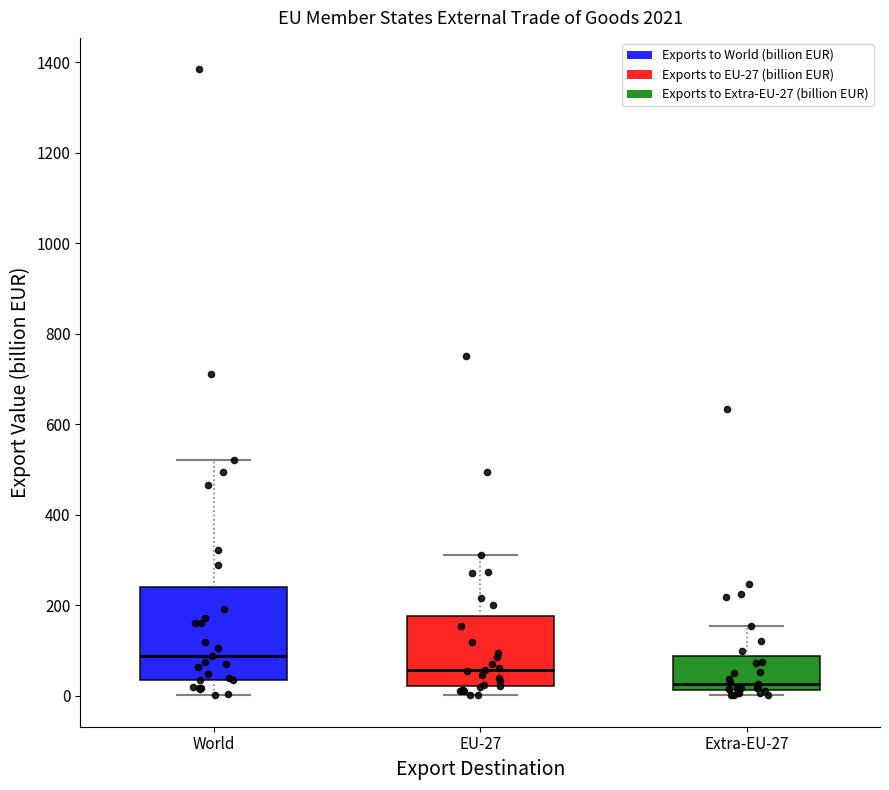

Comparing the boxes themselves (not the whiskers), which one is the tallest?

World